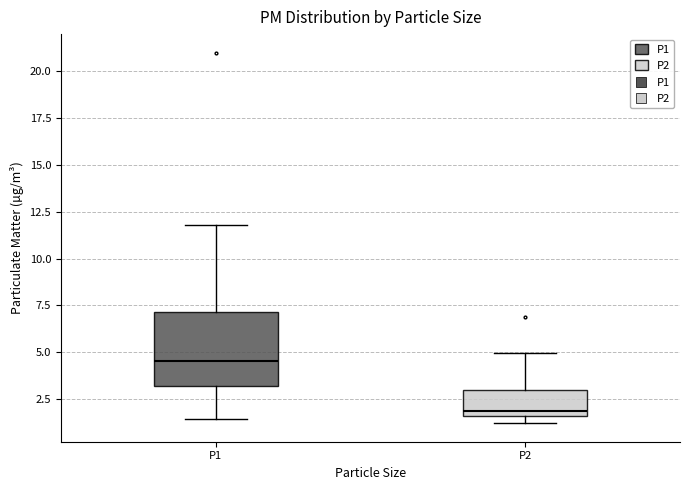

Reading left to right, transcribe this box plot: for each box, give where its median line is, the range the box spans, and where its two whiskers end, as read against the y-axis. The values are not printed on the chart, so give them approximately, as read against the axis.

P1: median 4.5, box 3.0 to 7.0, whiskers 1.5 to 12.0
P2: median 2.0, box 1.5 to 3.0, whiskers 1.0 to 5.0